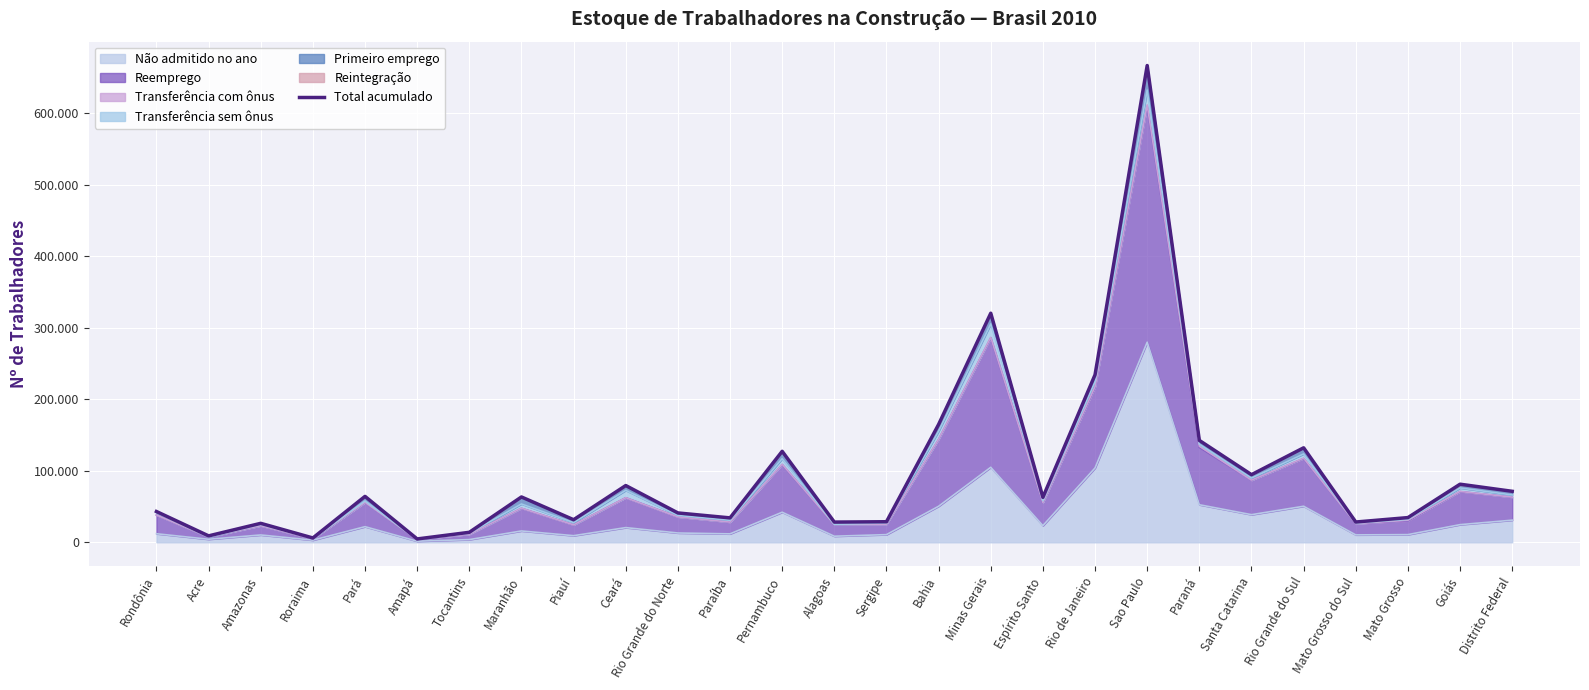

Reading right to left, extract all data points from this chart.

Distrito Federal=71264	Goiás=81200	Mato Grosso=34526	Mato Grosso do Sul=28348	Rio Grande do Sul=132072	Santa Catarina=94527	Paraná=142419	Sao Paulo=666425	Rio de Janeiro=234181	Espírito Santo=62857	Minas Gerais=320184	Bahia=164724	Sergipe=28741	Alagoas=28253	Pernambuco=127171	Paraíba=34122	Rio Grande do Norte=41032	Ceará=79319	Piauí=31575	Maranhão=63368	Tocantins=13957	Amapá=4679	Pará=64170	Roraima=6055	Amazonas=26503	Acre=8981	Rondônia=43021